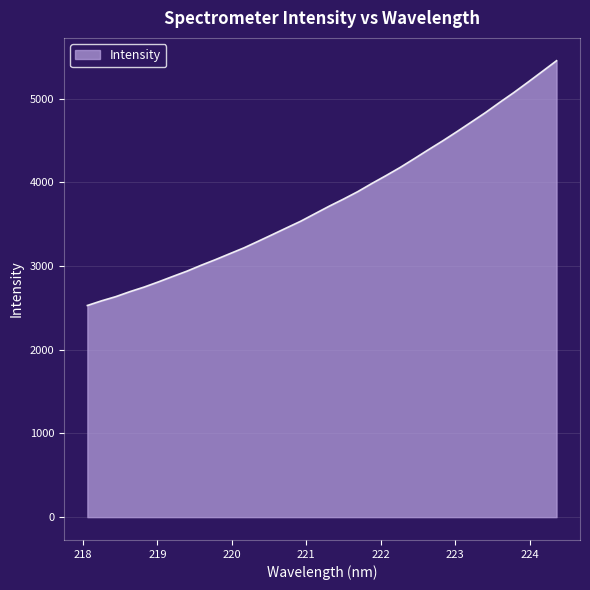

What is the sum of all values?

128547.3